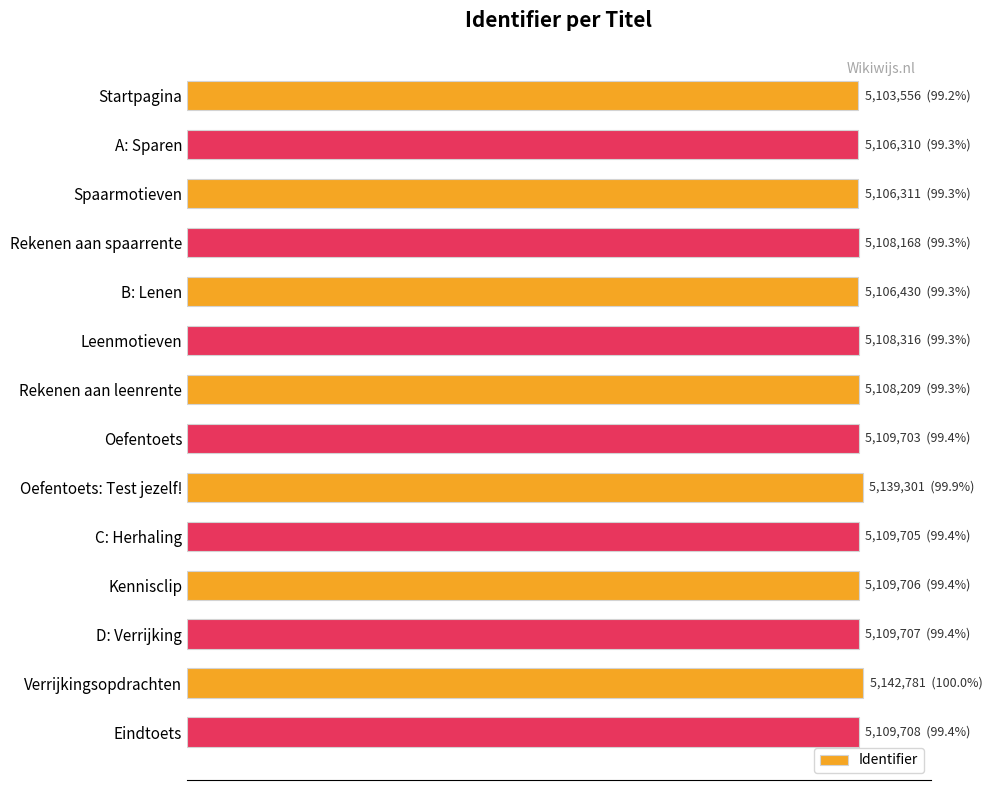

Are the bars horizontal?

Yes